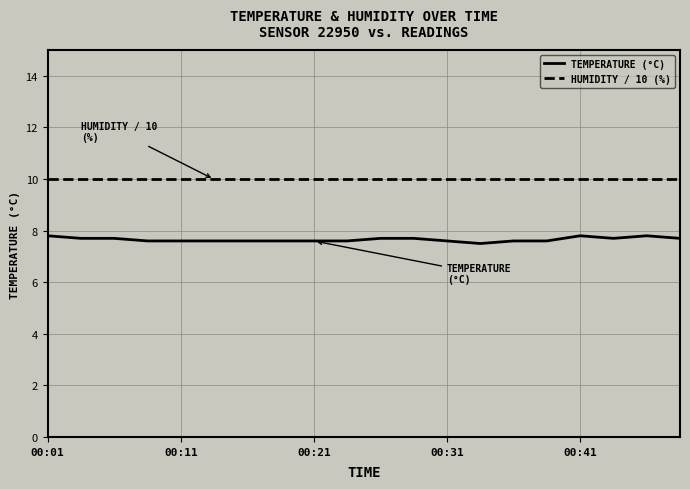

Which series has the largest total across all categories?

HUMIDITY / 10 (%)